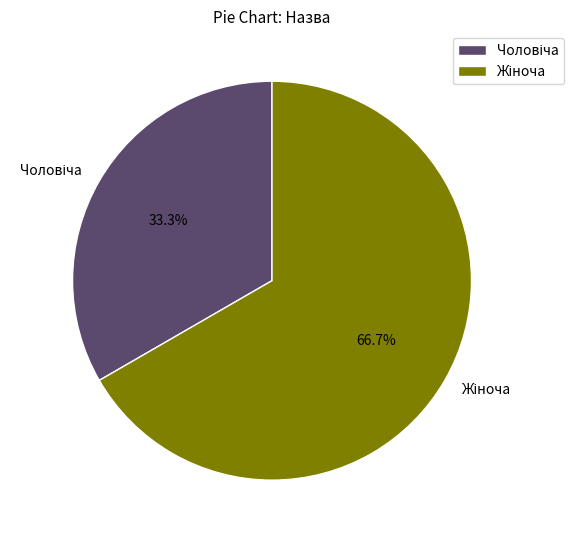

How many segments does this pie chart have?

2